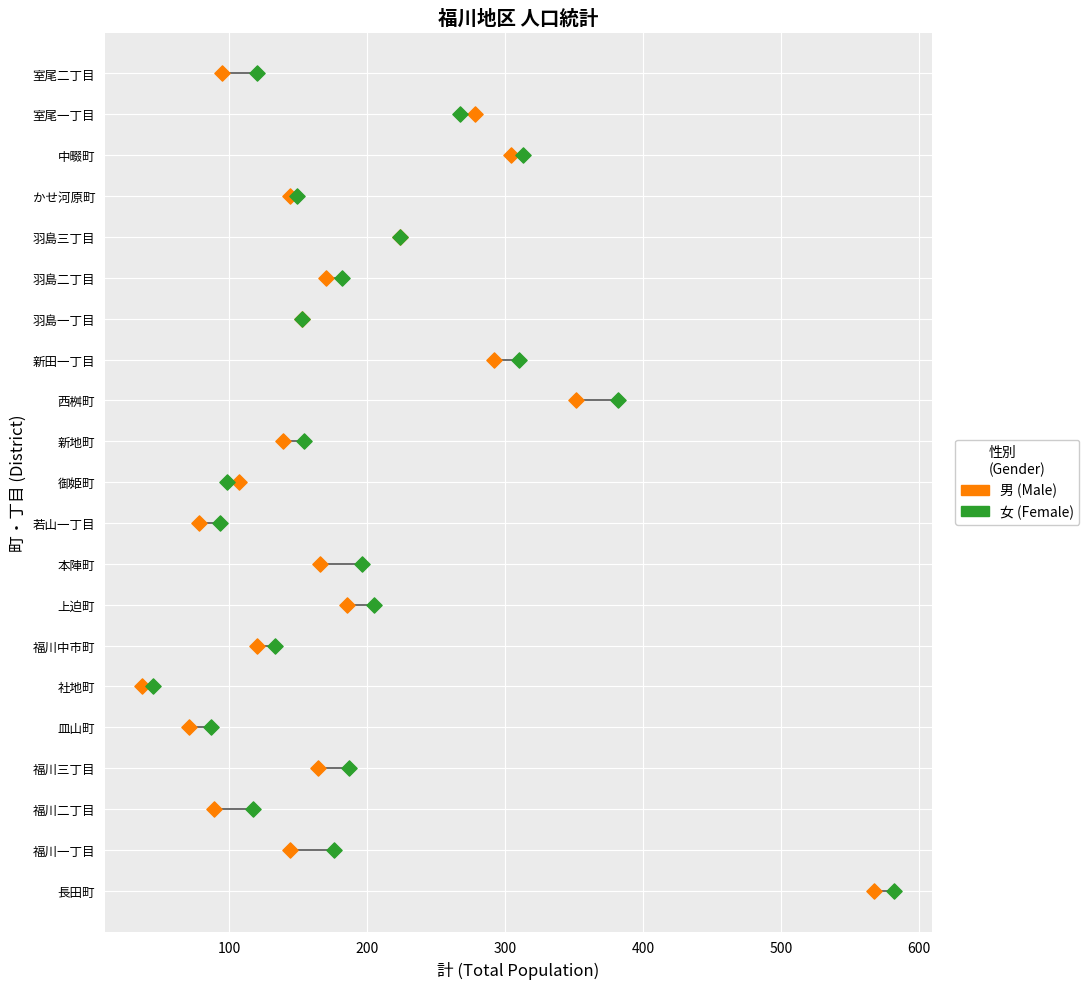

What are all the series names shown in the legend?

男 (Male), 女 (Female)